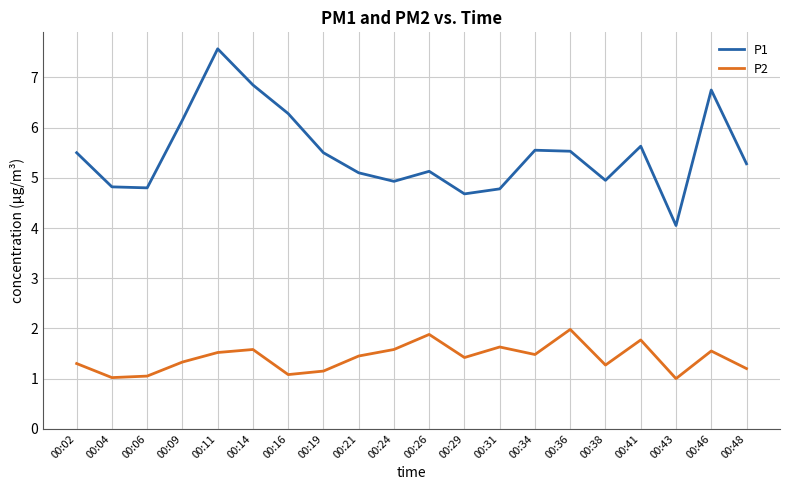

Rank the series by their maximum value, from highest to lowest.

P1, P2